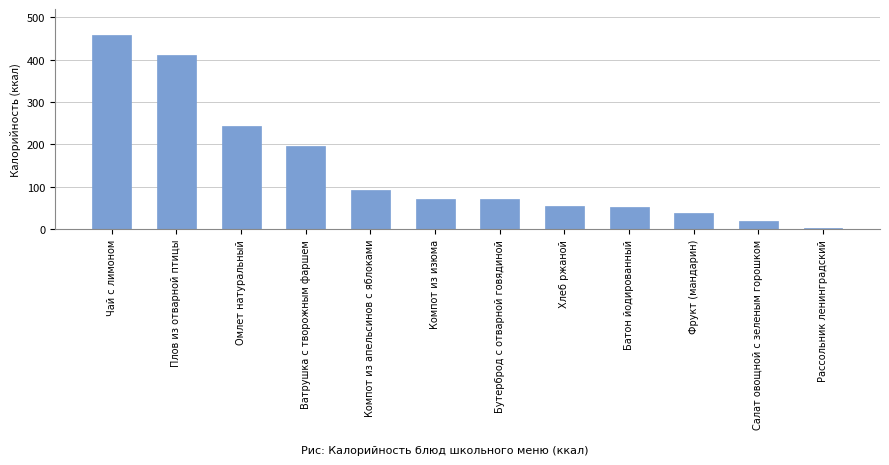

How many data points are less than 72?

5